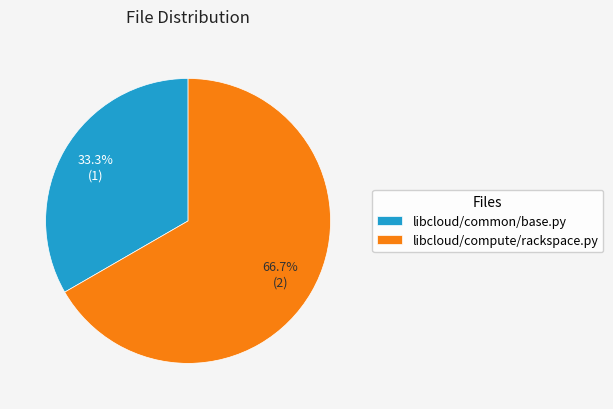

What is the smallest slice in the pie chart?

libcloud/common/base.py